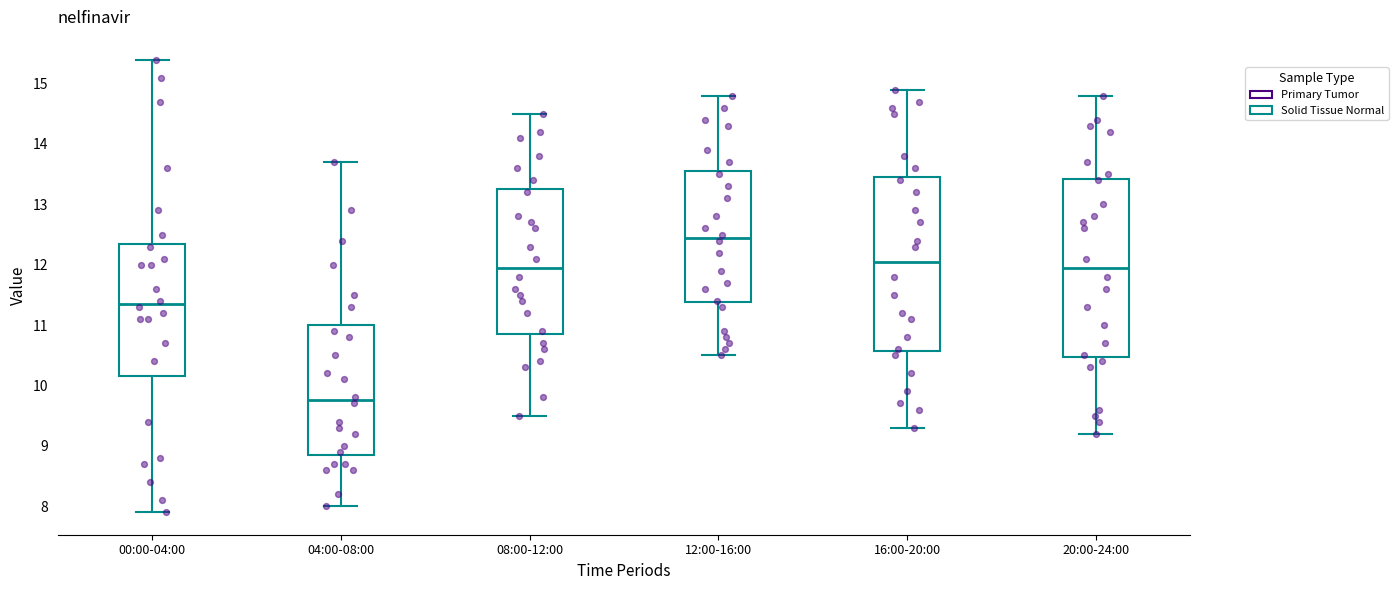

Which box's median line is the lowest?

04:00-08:00